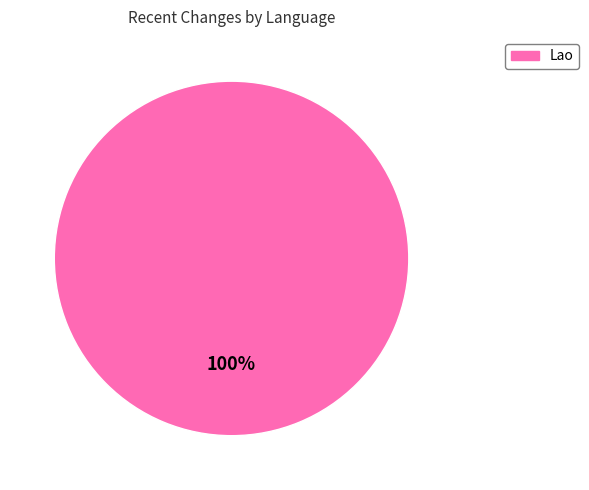

Does any single category account for the majority?

Yes